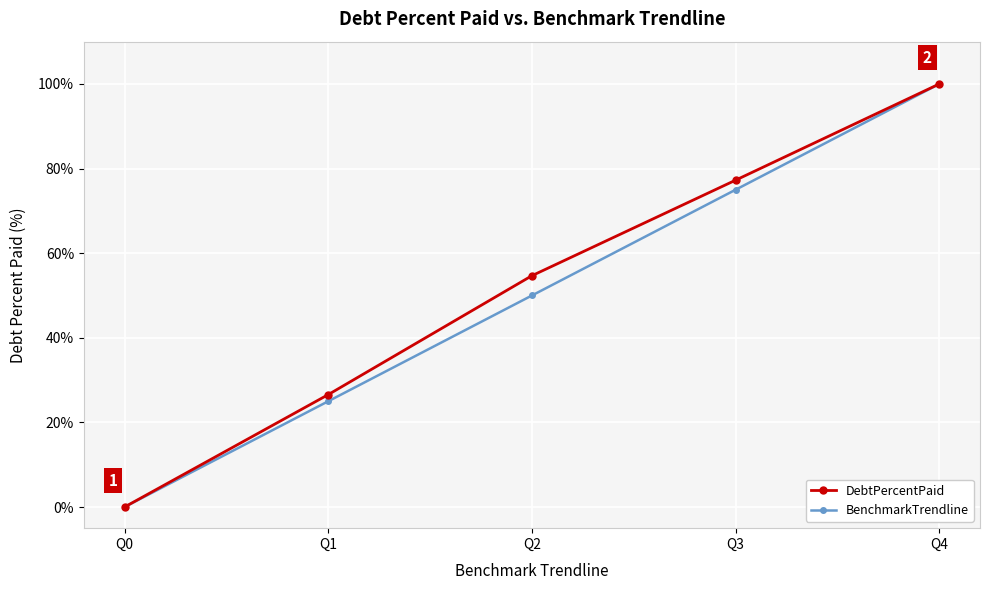

At which label does BenchmarkTrendline reach its minimum?

Q0